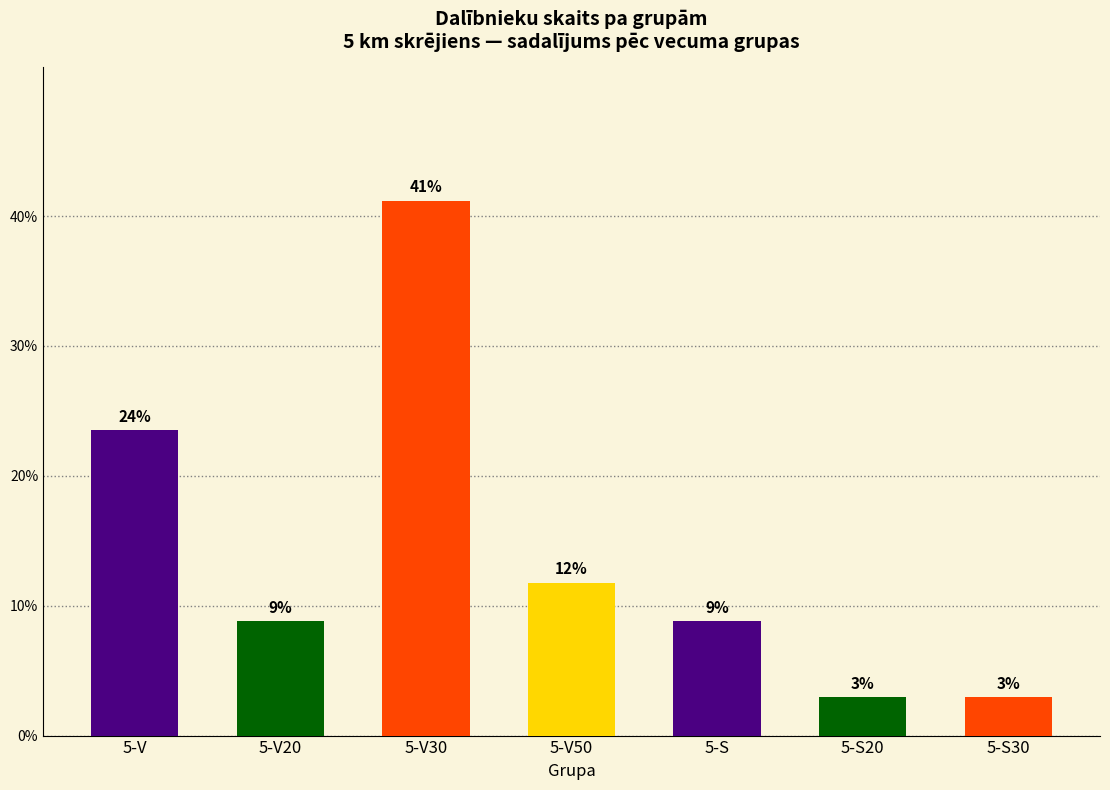

Does the chart contain any negative values?

No